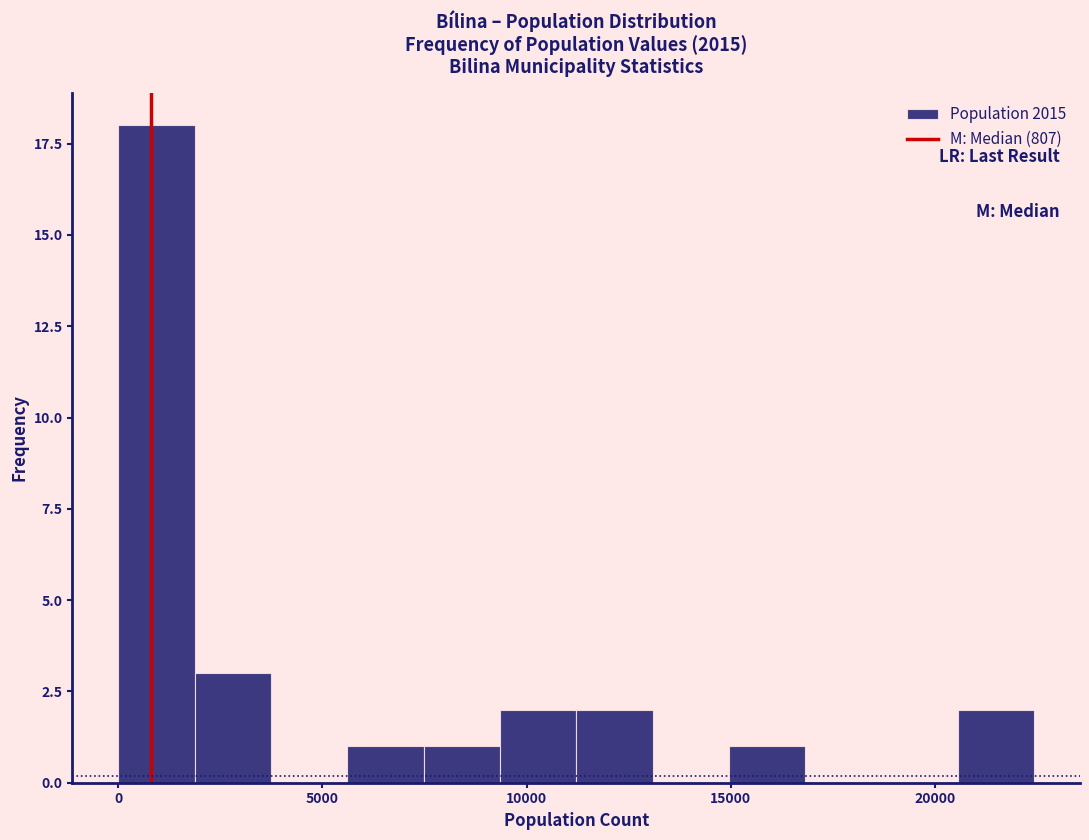

Read against the x-axis, roughly where is the centre of the tallest bar?

1000